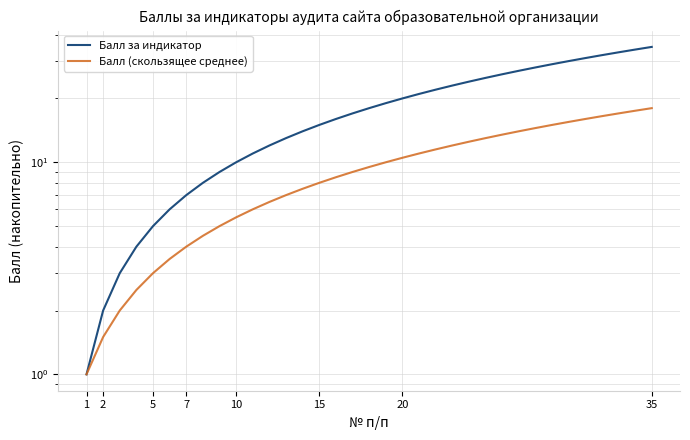

What is the smallest value displayed?

1.0